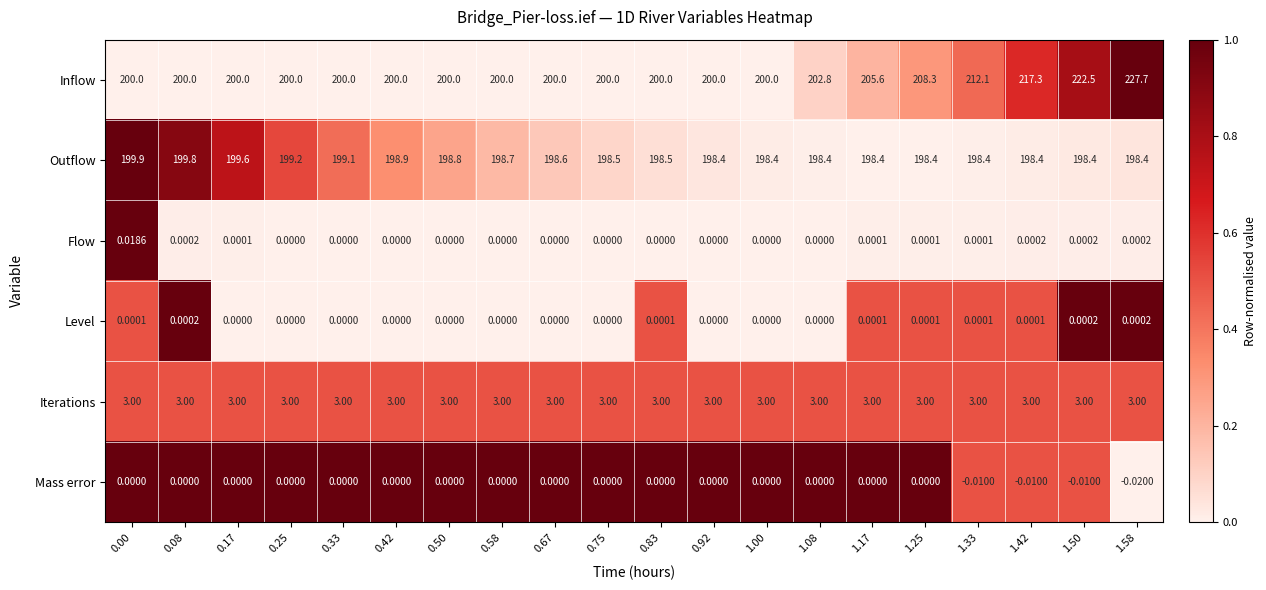

Rank the series by their maximum value, from highest to lowest.

Inflow, Outflow, Iterations, Flow, Level, Mass error